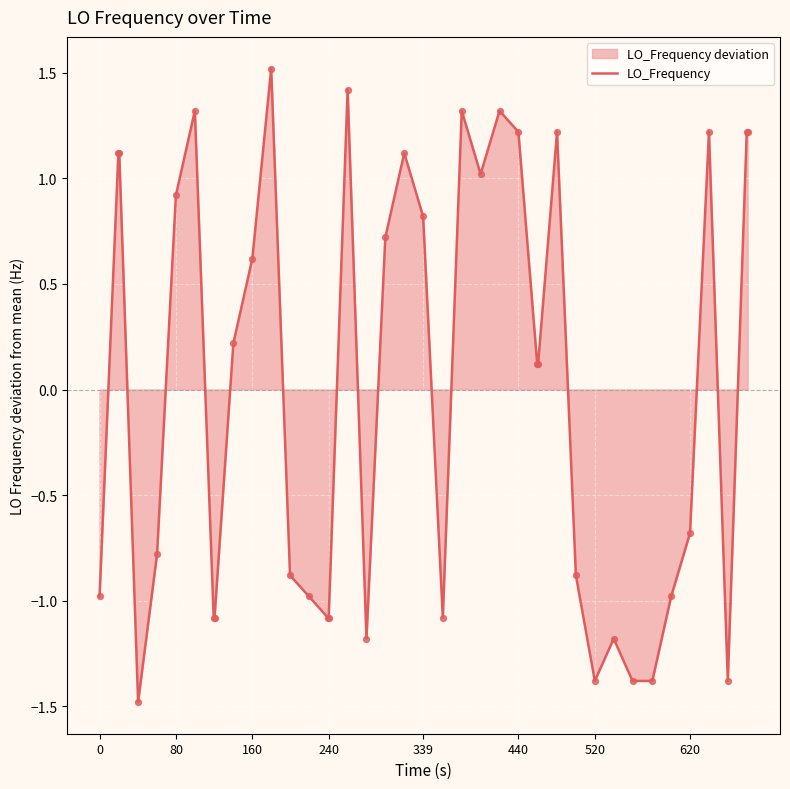

What is the maximum value shown in the chart?

1.5